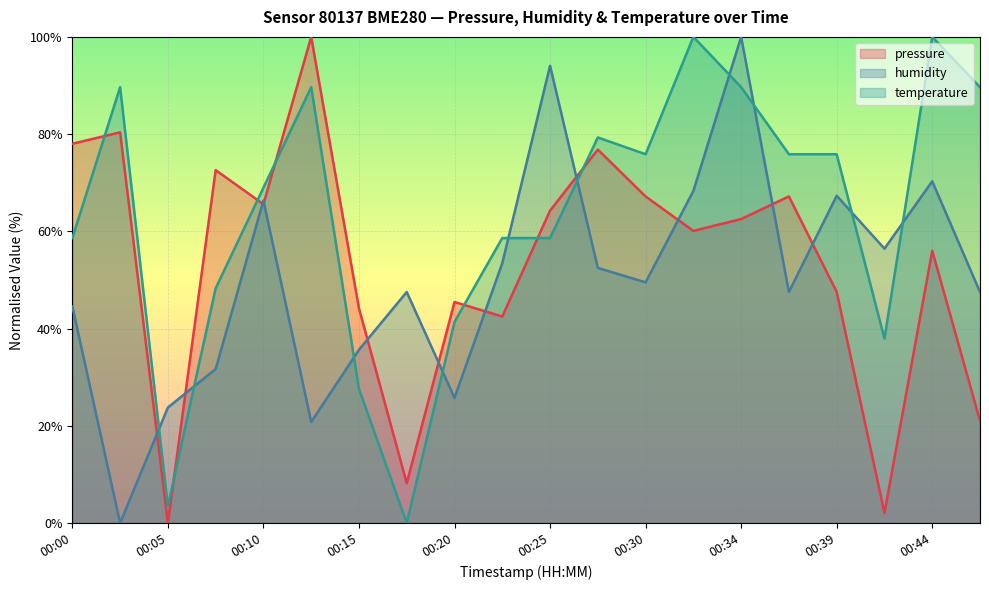

What is the difference between the temperature values at 00:37 and 00:10?

6.9